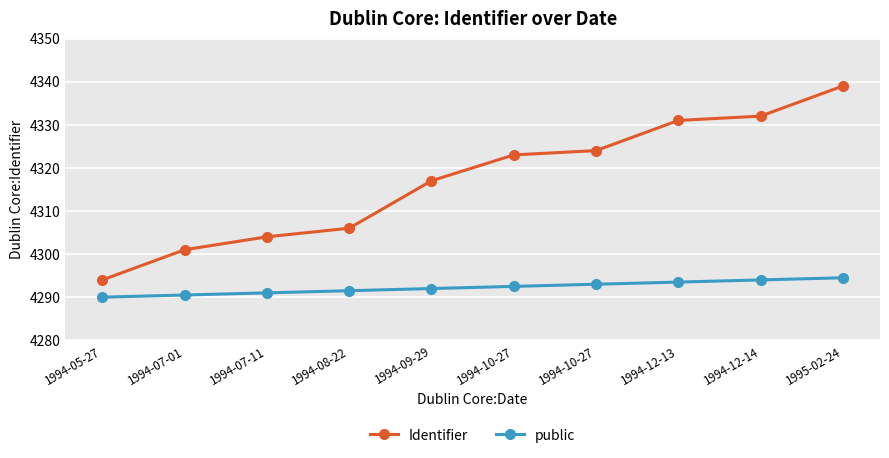

True or false: Identifier and public intersect in this chart.

False